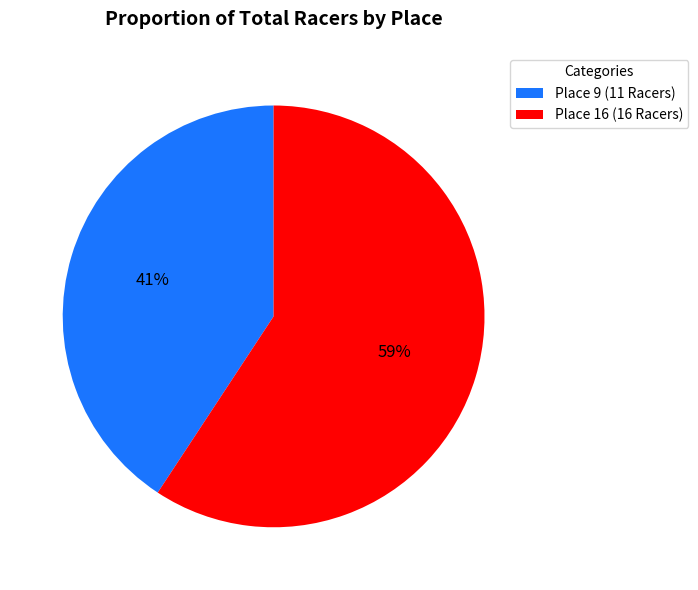

The Place 16 (16 Racers) slice represents 59% of the pie. True or false?

True